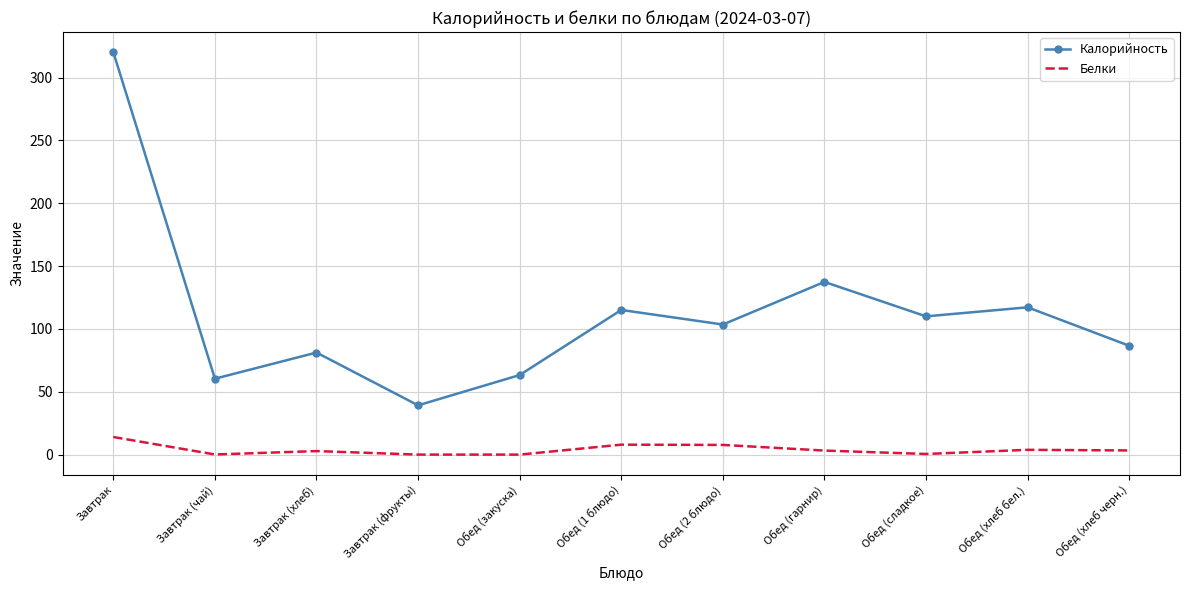

What is the difference between the maximum and minimum values in the Калорийность series?

281.0